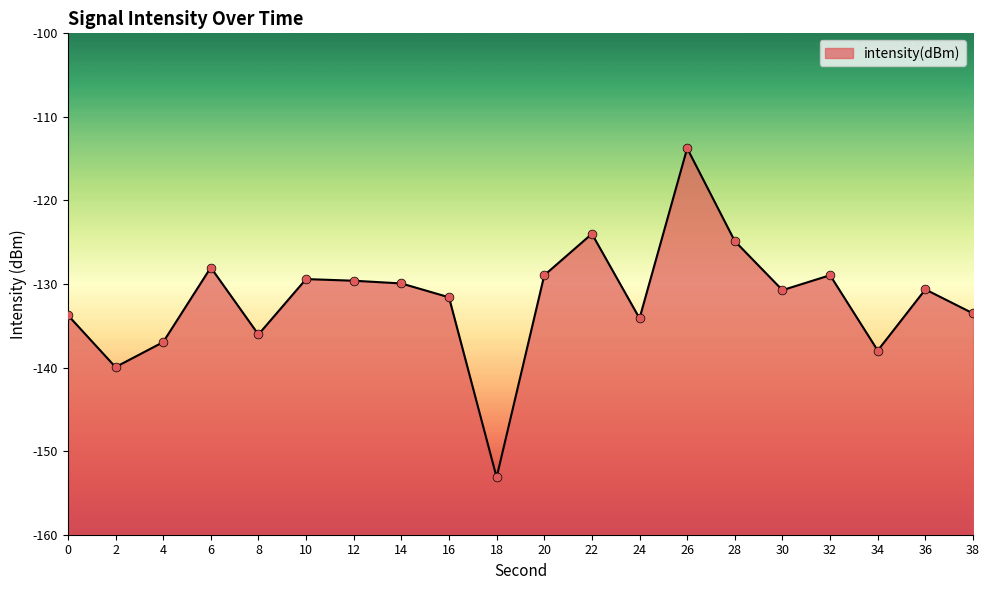

What is the change in value from 12 to 24?

-4.5